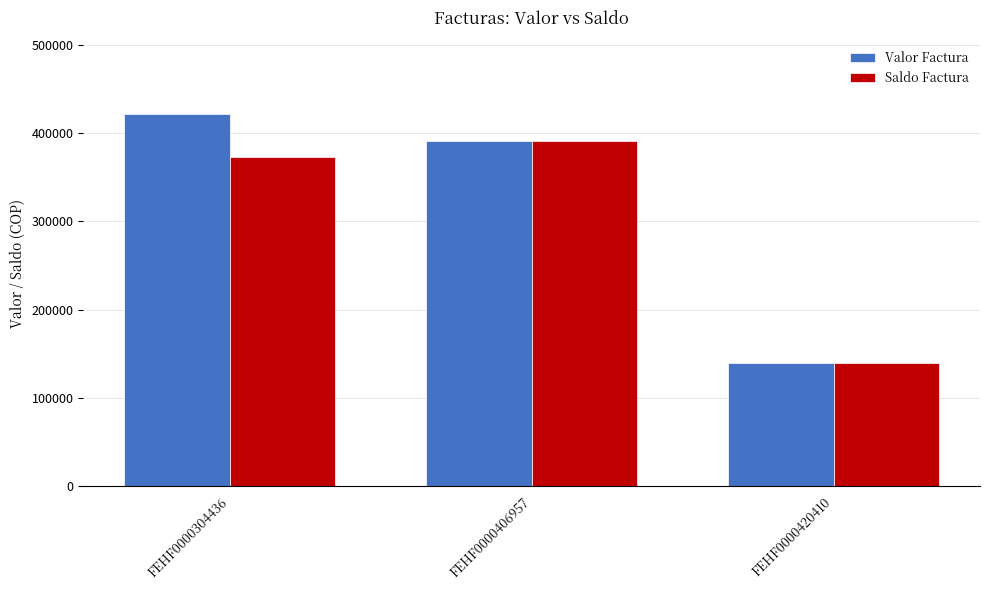

Reading left to right, extract all data points from this chart.

Valor Factura: 421141	391122	139600
Saldo Factura: 372741	391122	139600